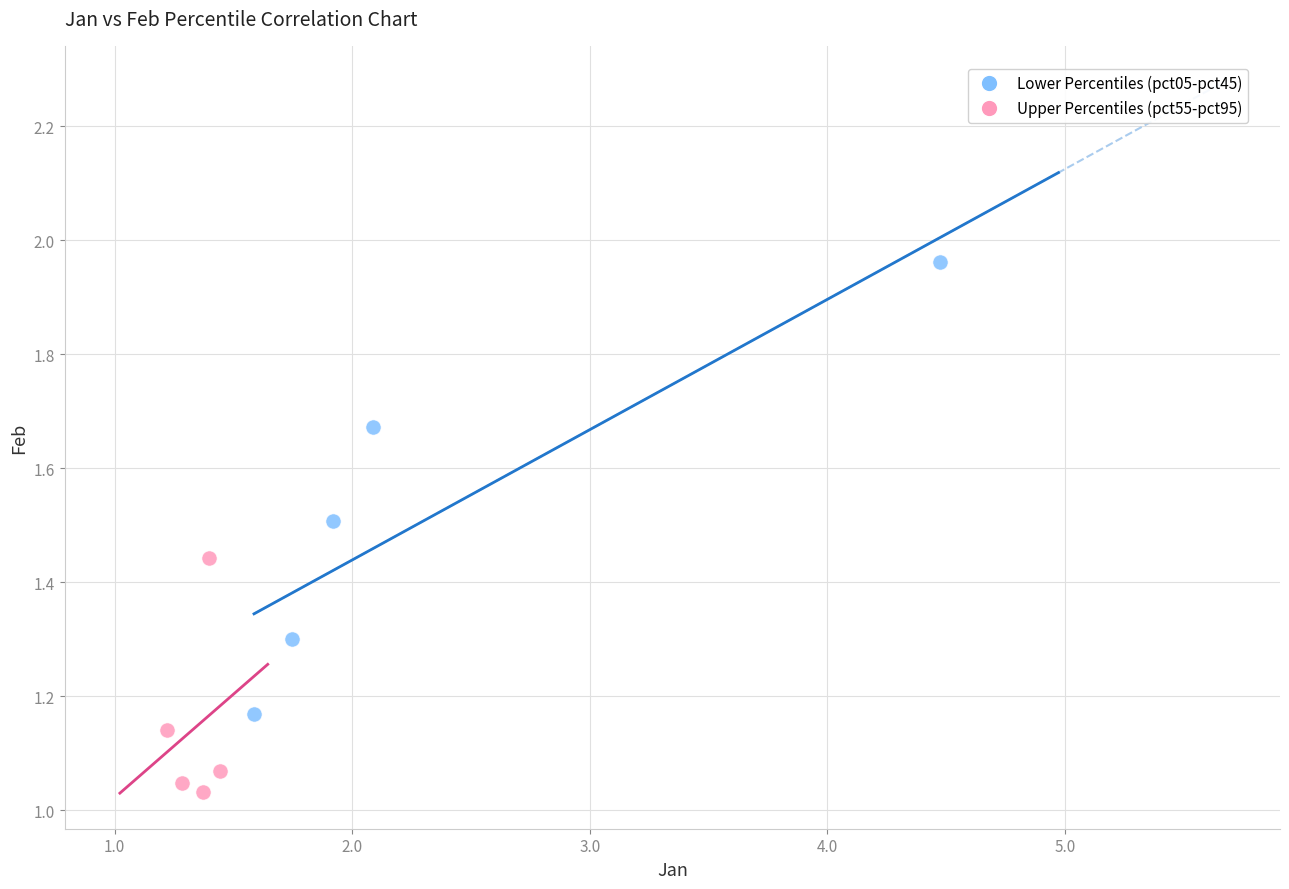

Which series contains the lowest Y value?

Upper Percentiles (pct55-pct95)